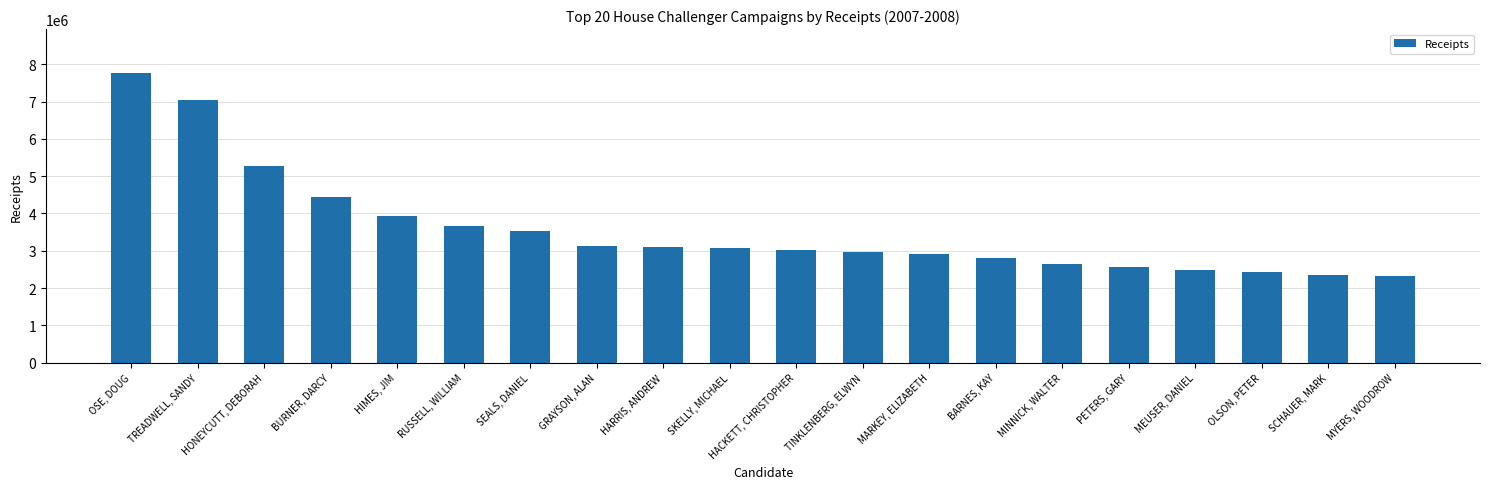

The value at SCHAUER, MARK is 2344495.5. True or false?

True